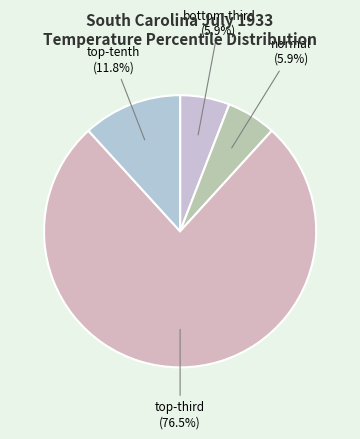

Which category has the biggest portion of the pie?

top-third